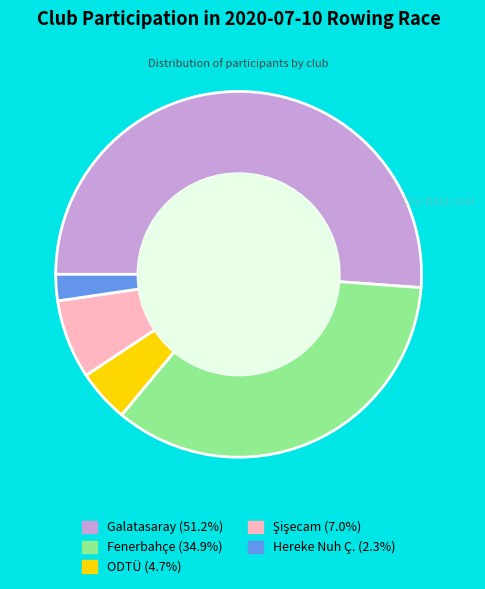

Is there a majority slice in this chart?

Yes